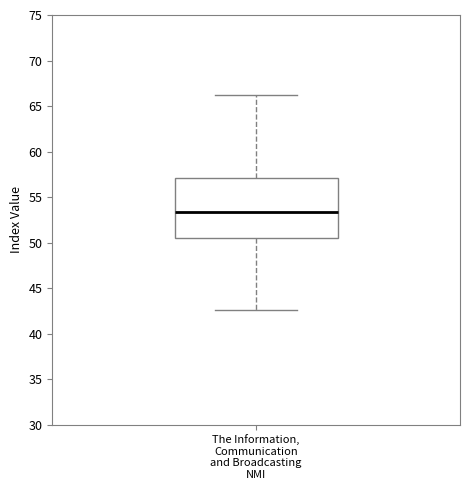

Transcribe this box plot: give where the median line is, the range the box spans, and where the two whiskers end, as read against the y-axis. The values are not printed on the chart, so give them approximately, as read against the axis.

median 53.5, box 50.5 to 57.0, whiskers 42.5 to 66.0